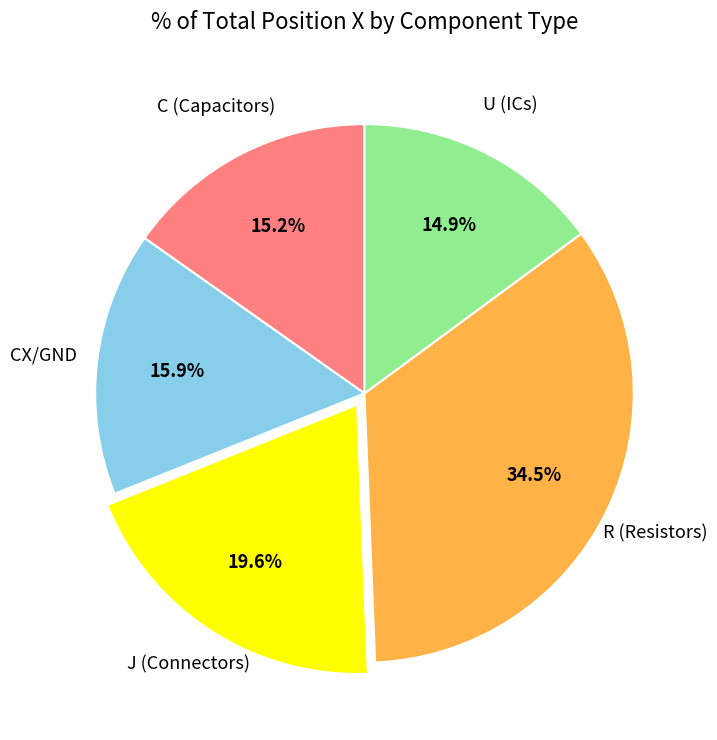

How much of the chart is everything except CX/GND?

84.1%